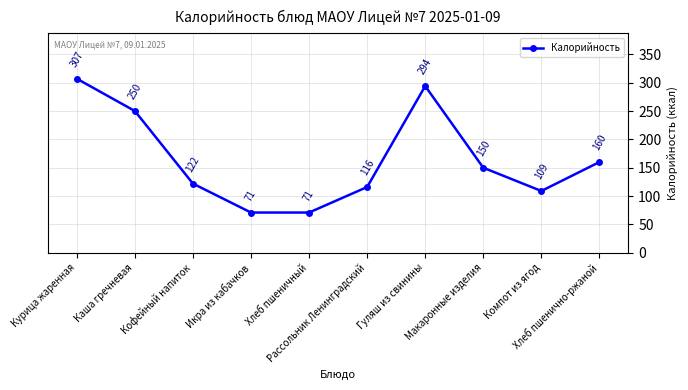

What is the value of the 2nd point from the left?

250